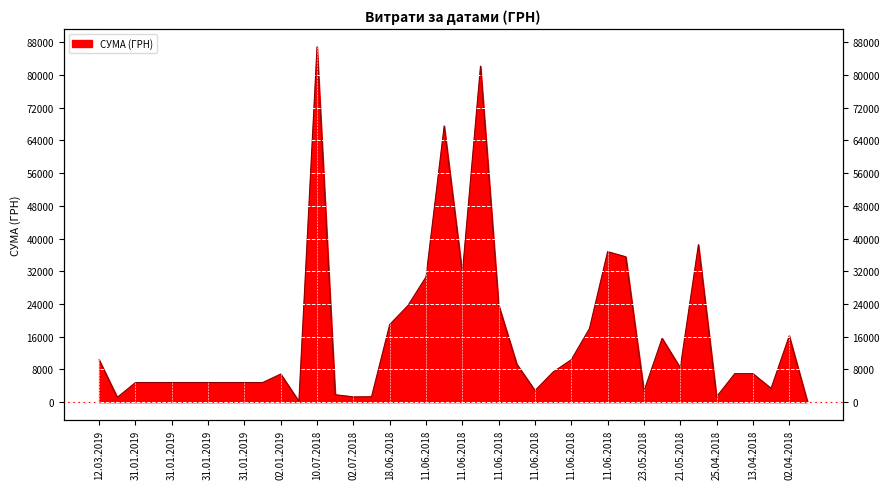

What is the ratio of the value at 11.06.2018 to the value at 12.03.2019?

6.5